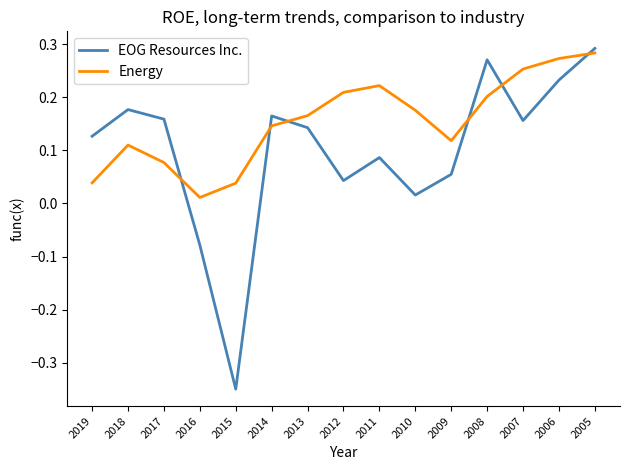

Which series ends up on top after the final intersection of Energy and EOG Resources Inc.?

EOG Resources Inc.